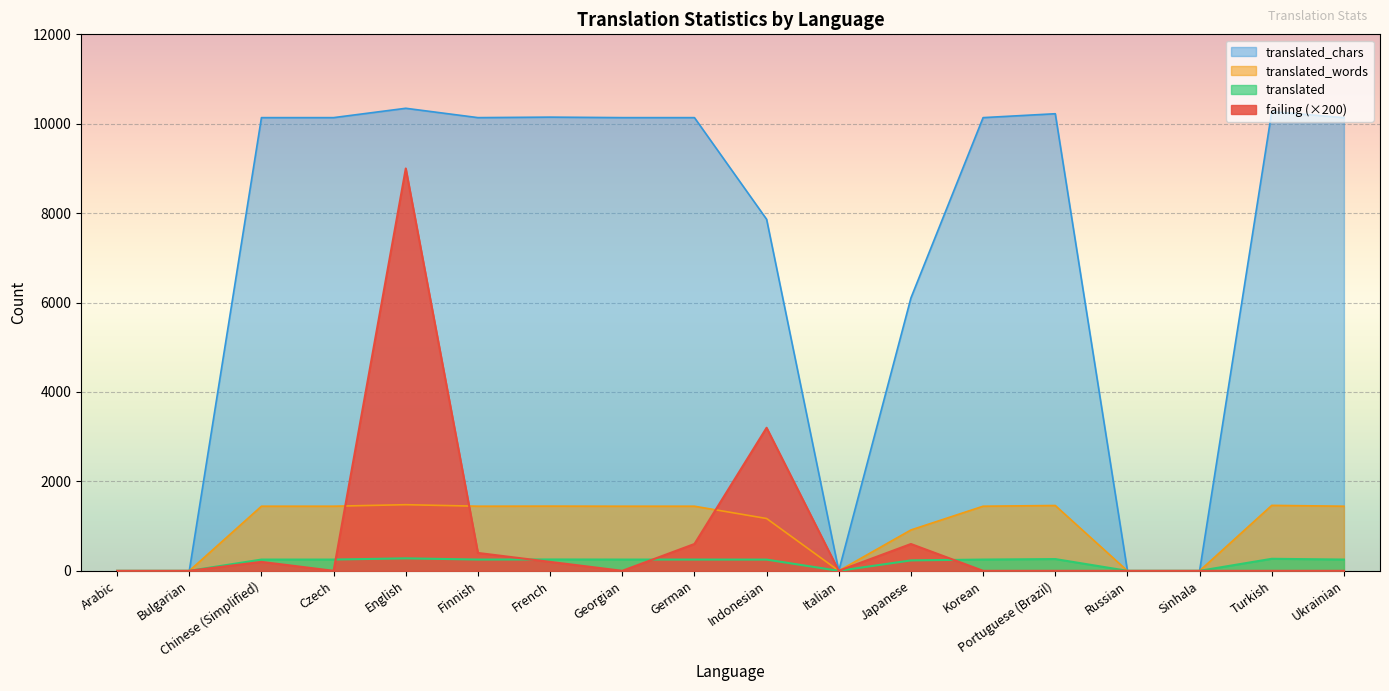

List the labels in order of translated_chars value, smallest first.

Arabic, Bulgarian, Italian, Russian, Sinhala, Japanese, Indonesian, Chinese (Simplified), Czech, Finnish, Georgian, German, Korean, Ukrainian, French, Portuguese (Brazil), Turkish, English